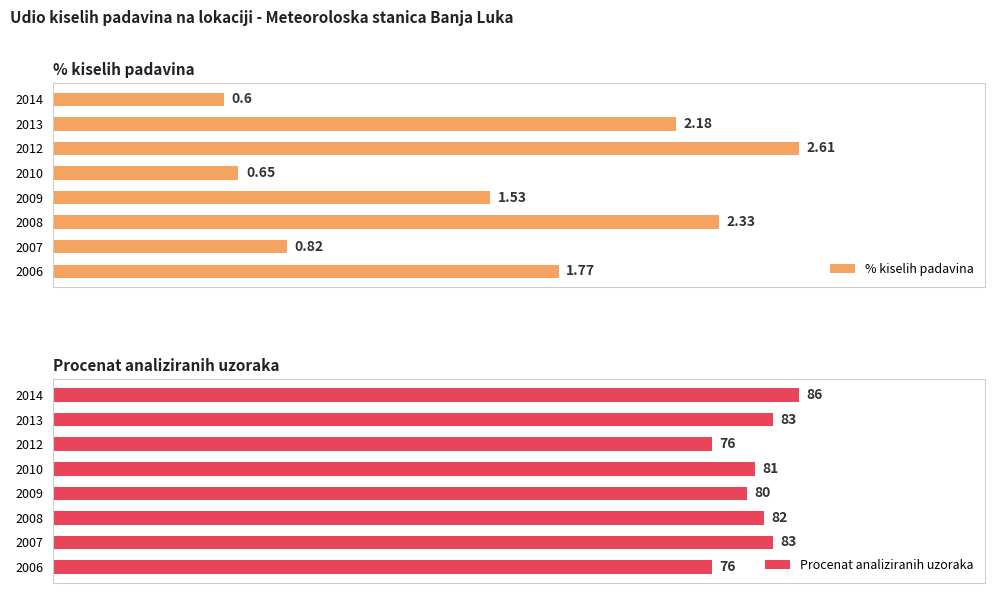

What is the difference between the maximum and second lowest values in the % kiselih padavina series?

2.0